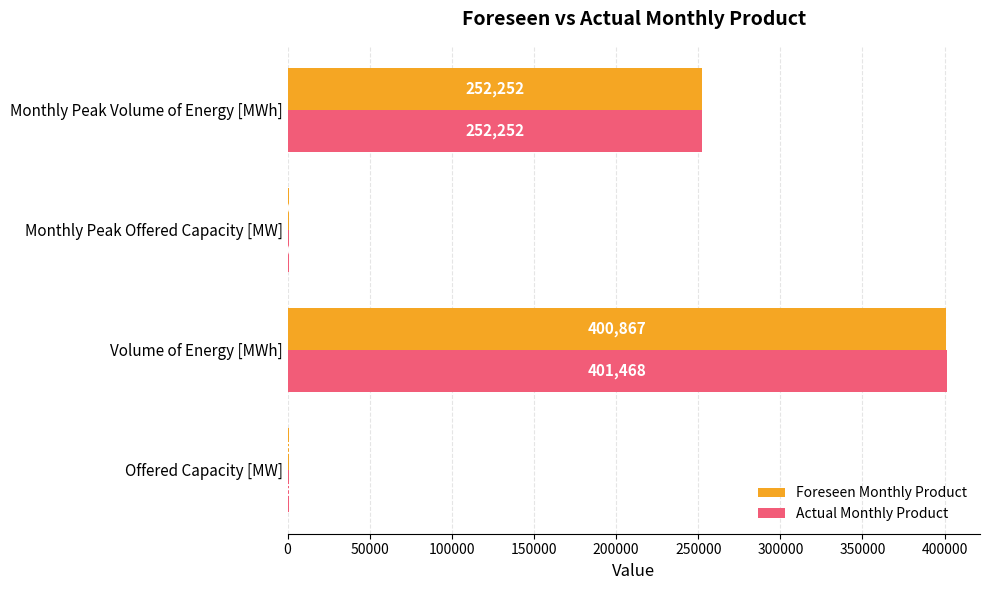

Which series has the largest total across all categories?

Actual Monthly Product